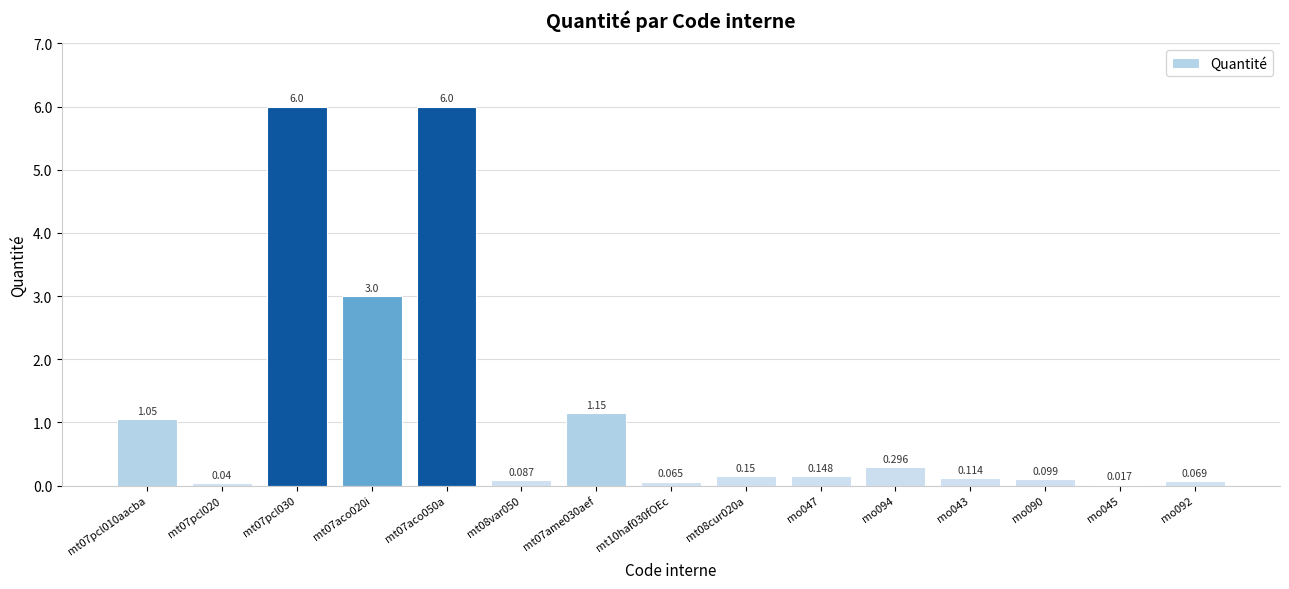

What is the label of the 3rd bar from the right?

mo090